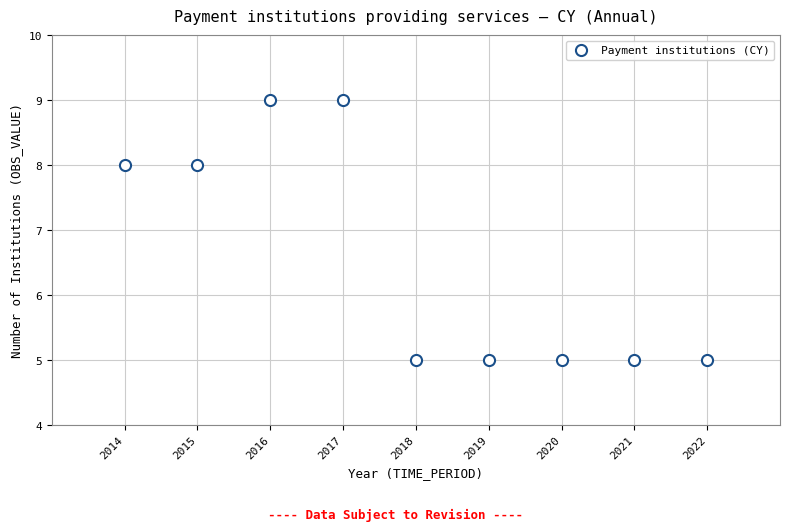

What is the average Y value?

7